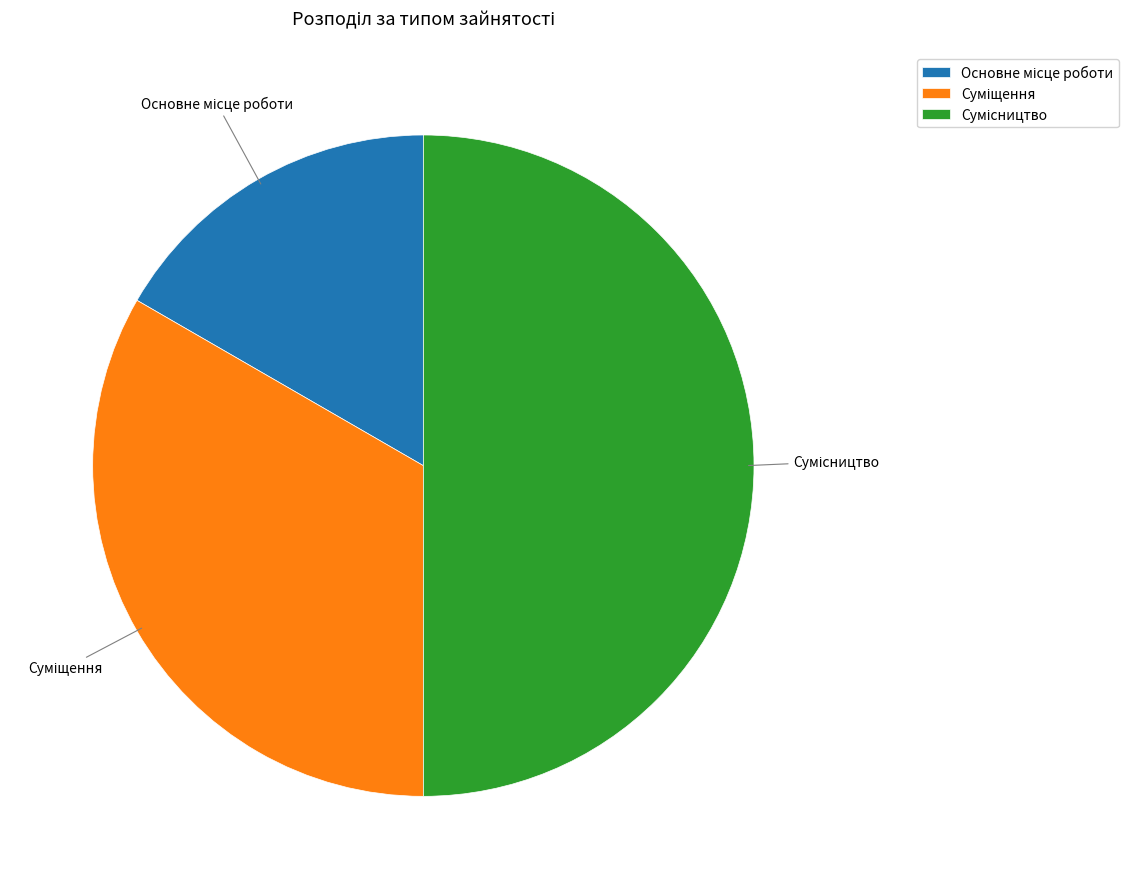

How many segments does this pie chart have?

3